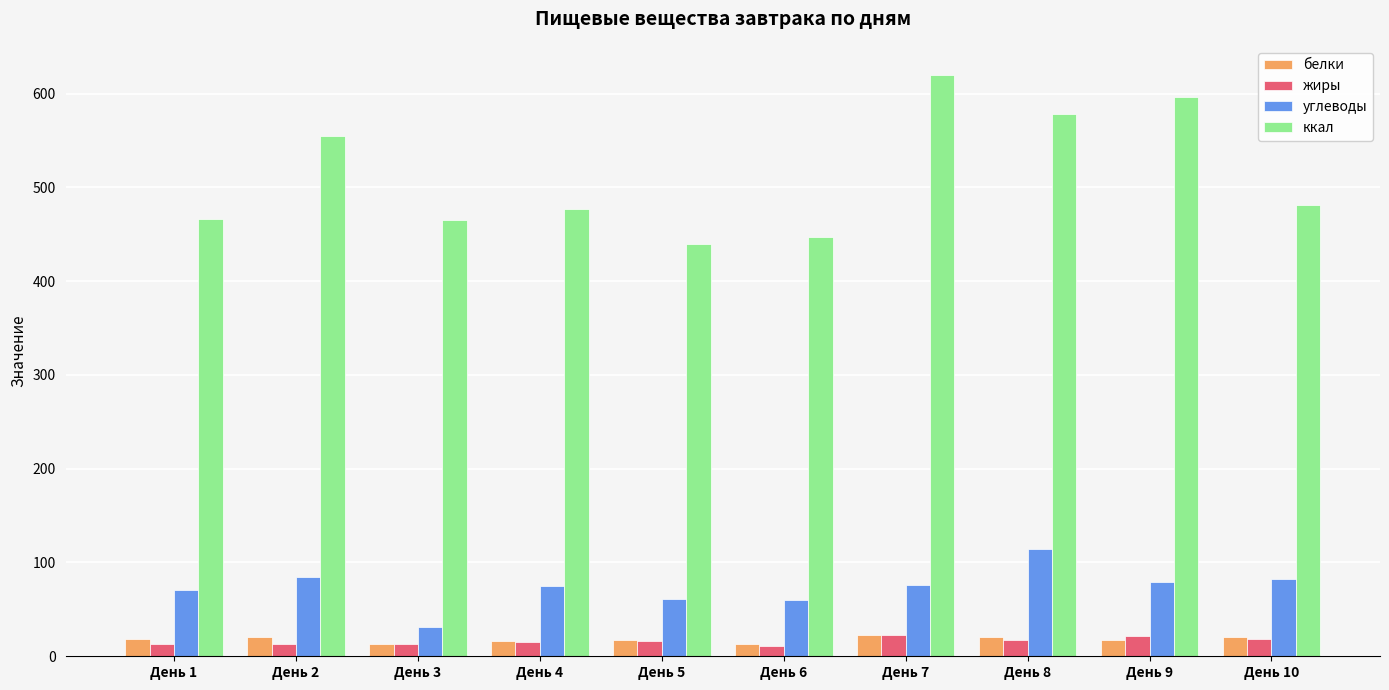

The value of углеводы at День 2 is 30.0. True or false?

False